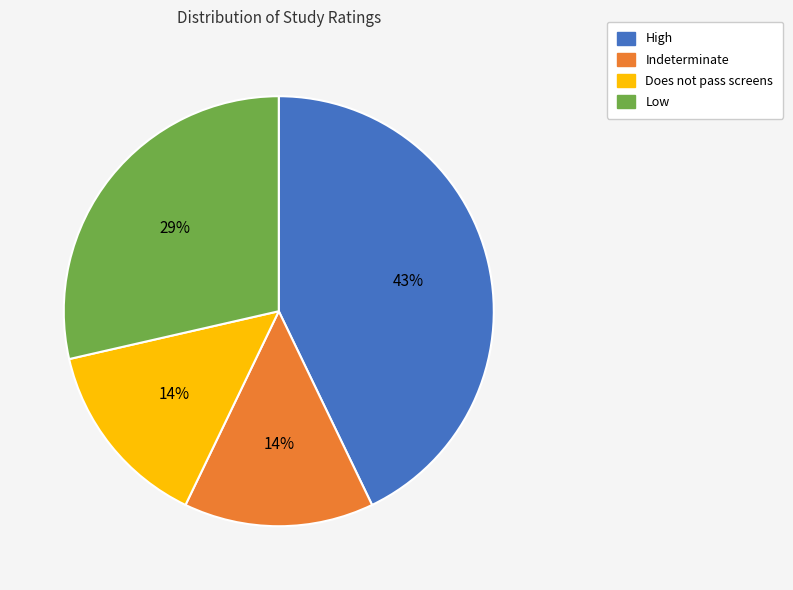

How many segments does this pie chart have?

4